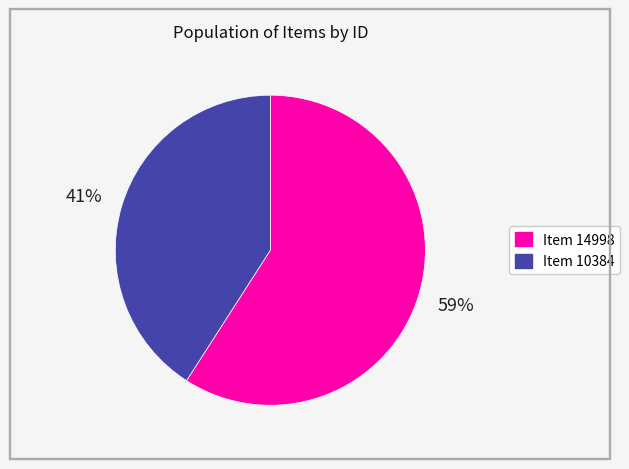

Approximately how many times larger is the value at Item 10384 compared to Item 14998?

0.7